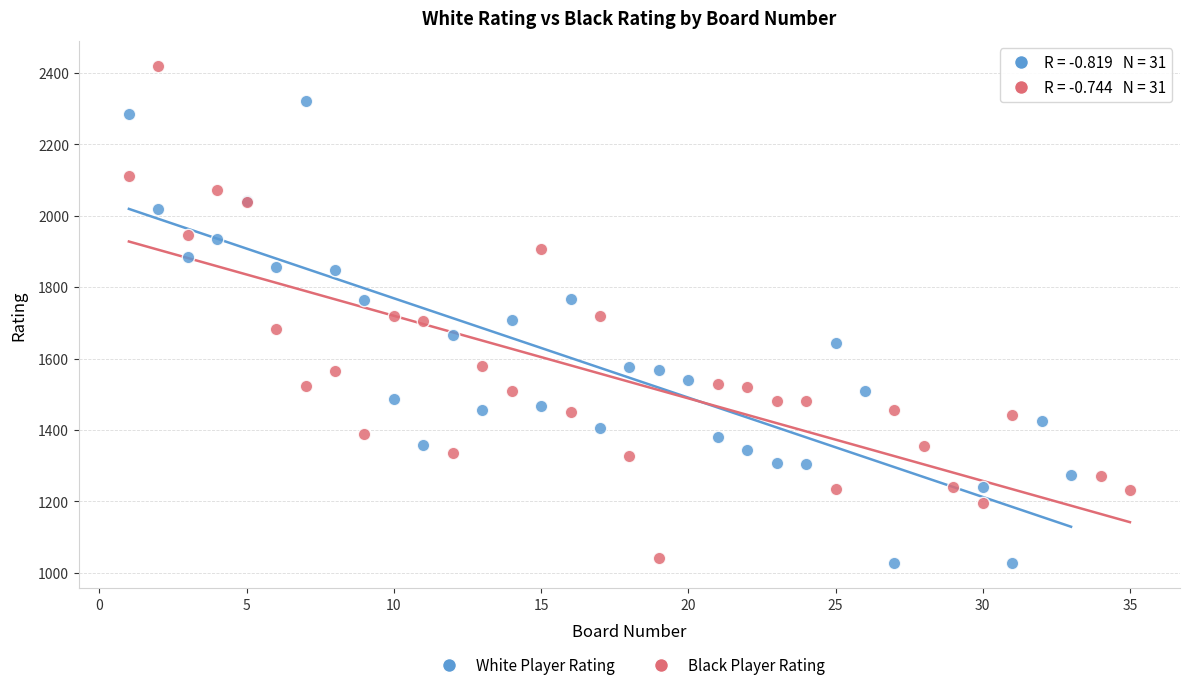

What are all the series names shown in the legend?

White Player Rating, Black Player Rating